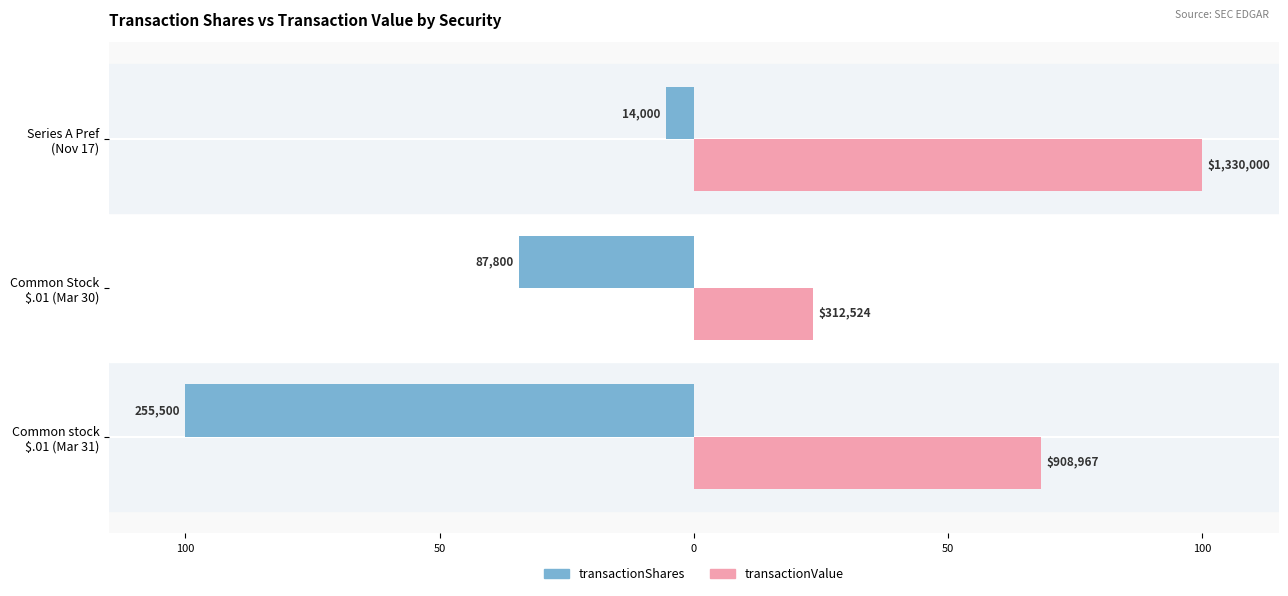

What is the difference between the second highest and minimum values in the transactionValue series?

44.8